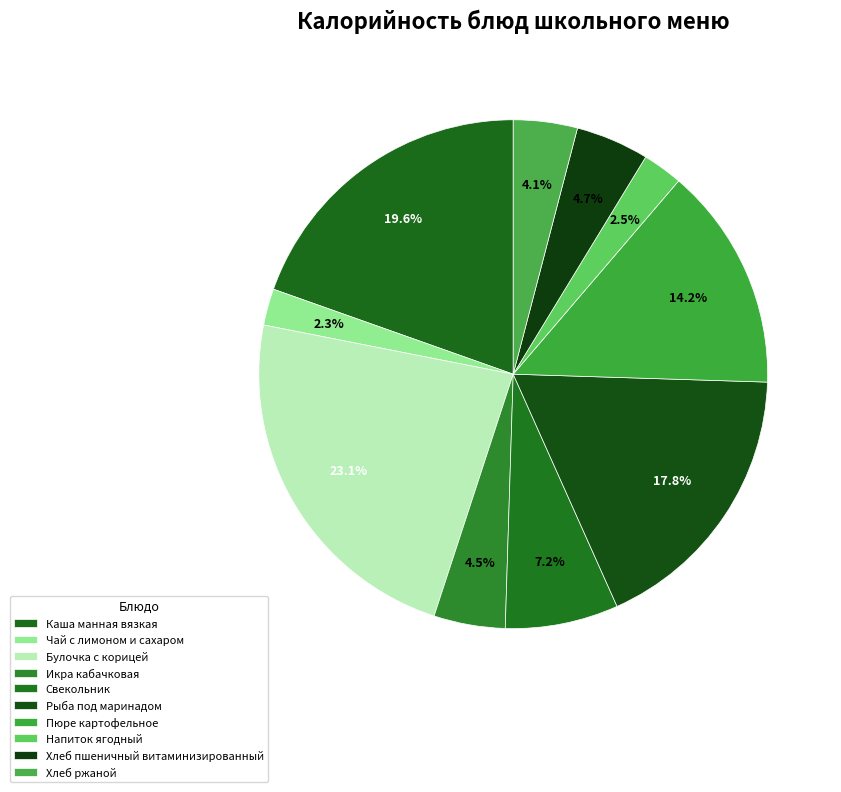

To the nearest percent, what percentage of the pie is Каша манная вязкая?

20%